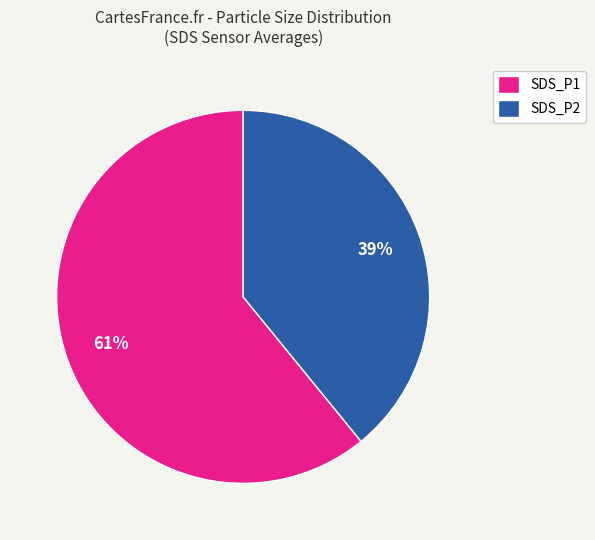

How many slices are in this pie chart?

2